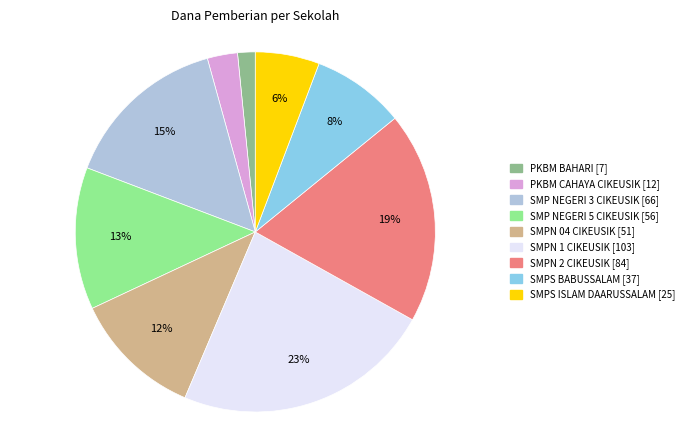

Is the sum of SMPN 2 CIKEUSIK and SMPS BABUSSALAM greater than half?

No